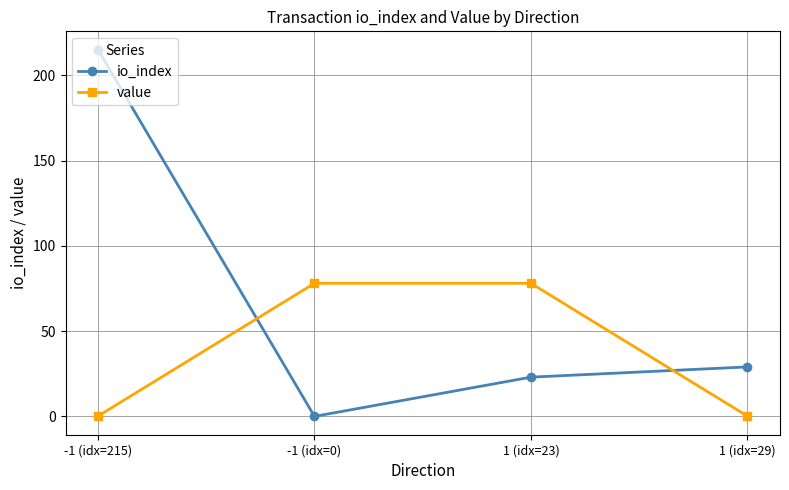

At which label is io_index closest to 107?

1 (idx=29)